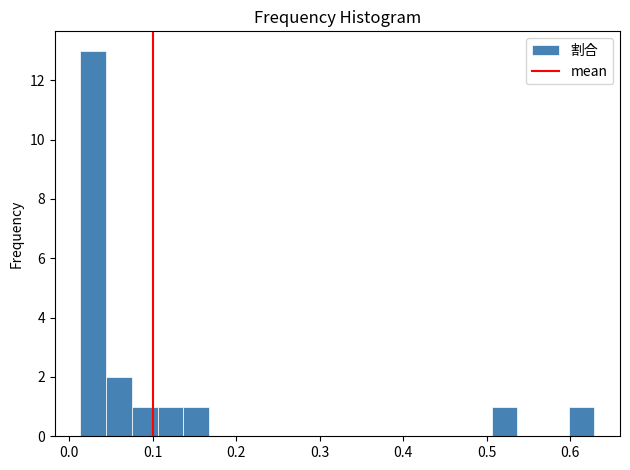

Around what value on the x-axis is the tallest bar? Give the approximate position of its centre, as read against the axis.

0.03